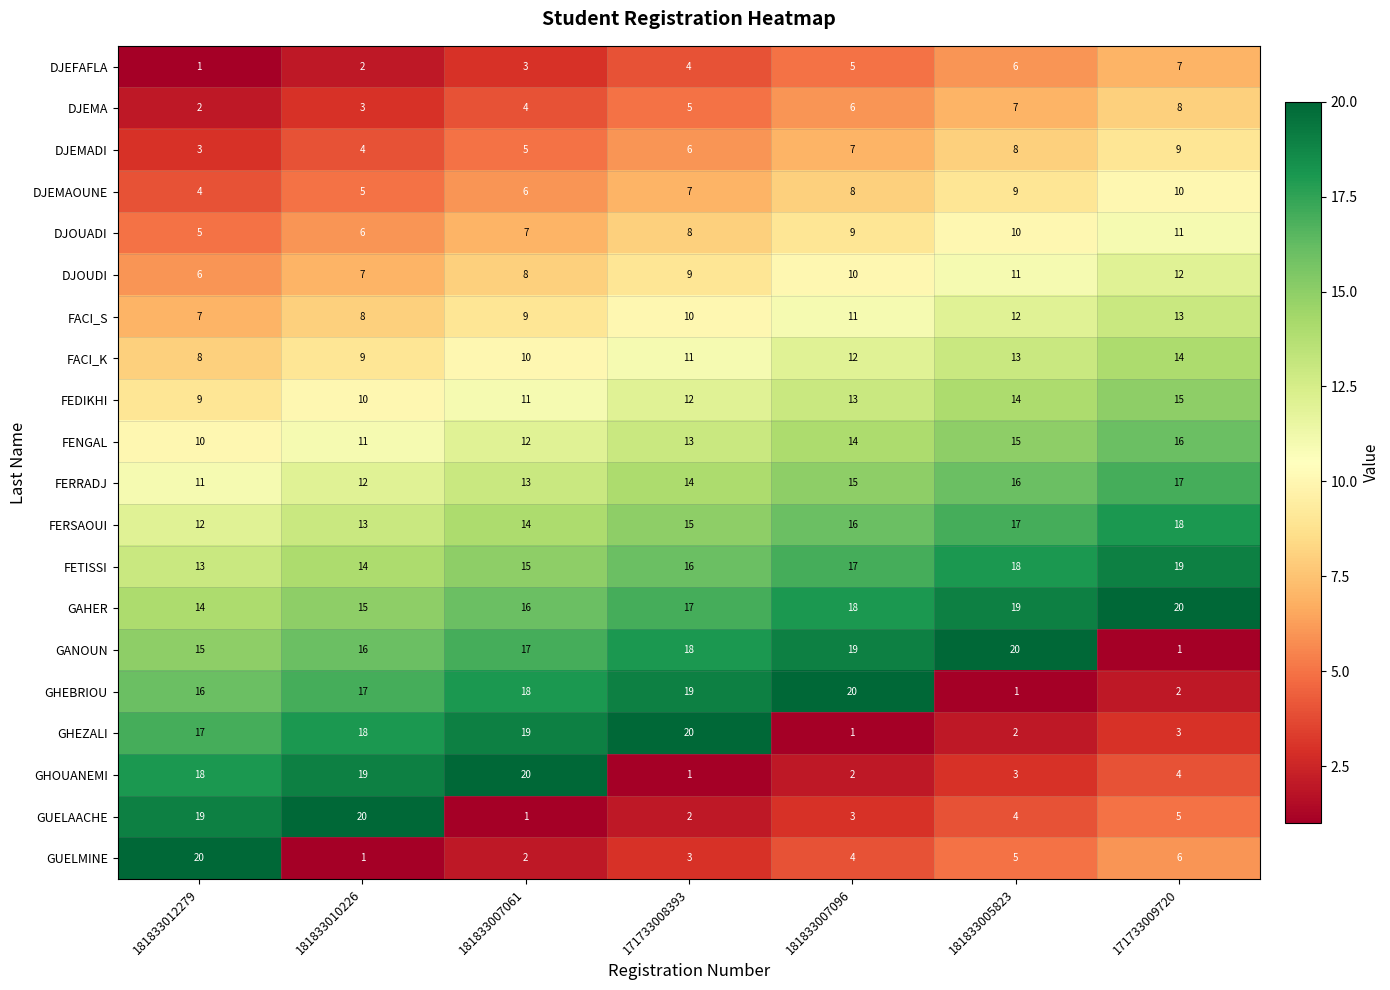

What is the spread (max minus min) of values at 181833010226?

19